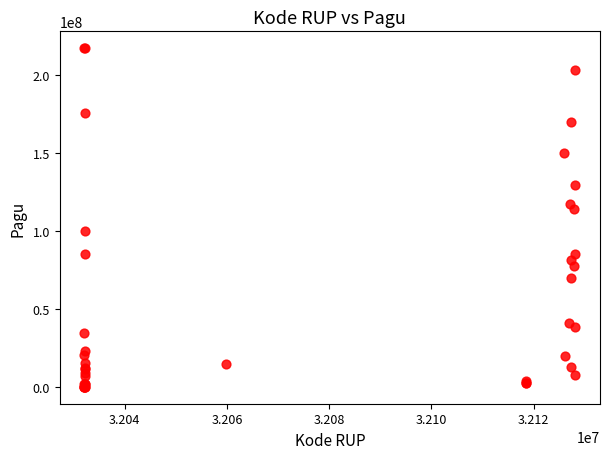

What Y value in the scatter plot is closest to 108830000?

114296000